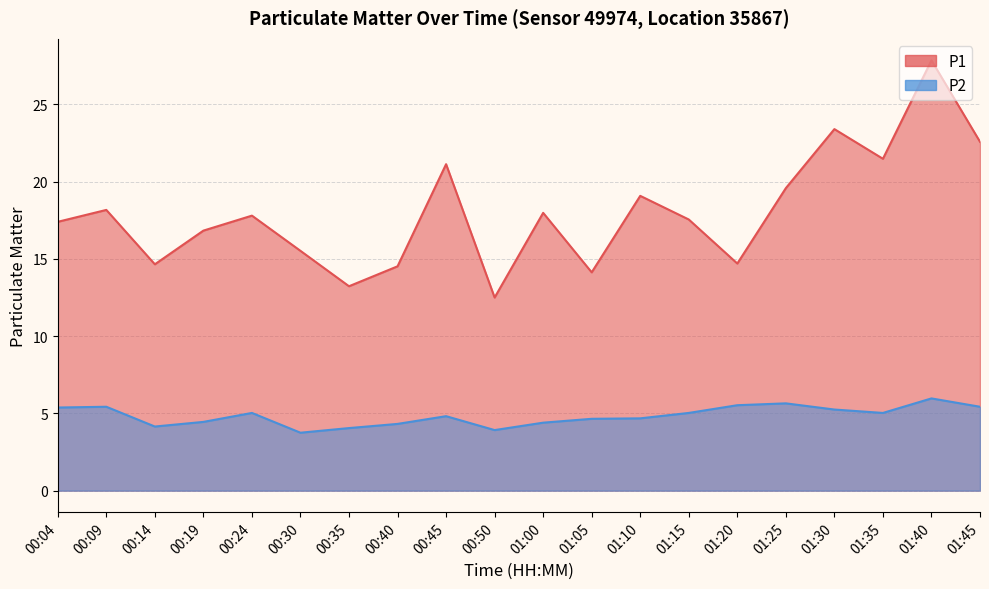

What is the sum of the P1 values at 00:14 and 00:19?

31.5